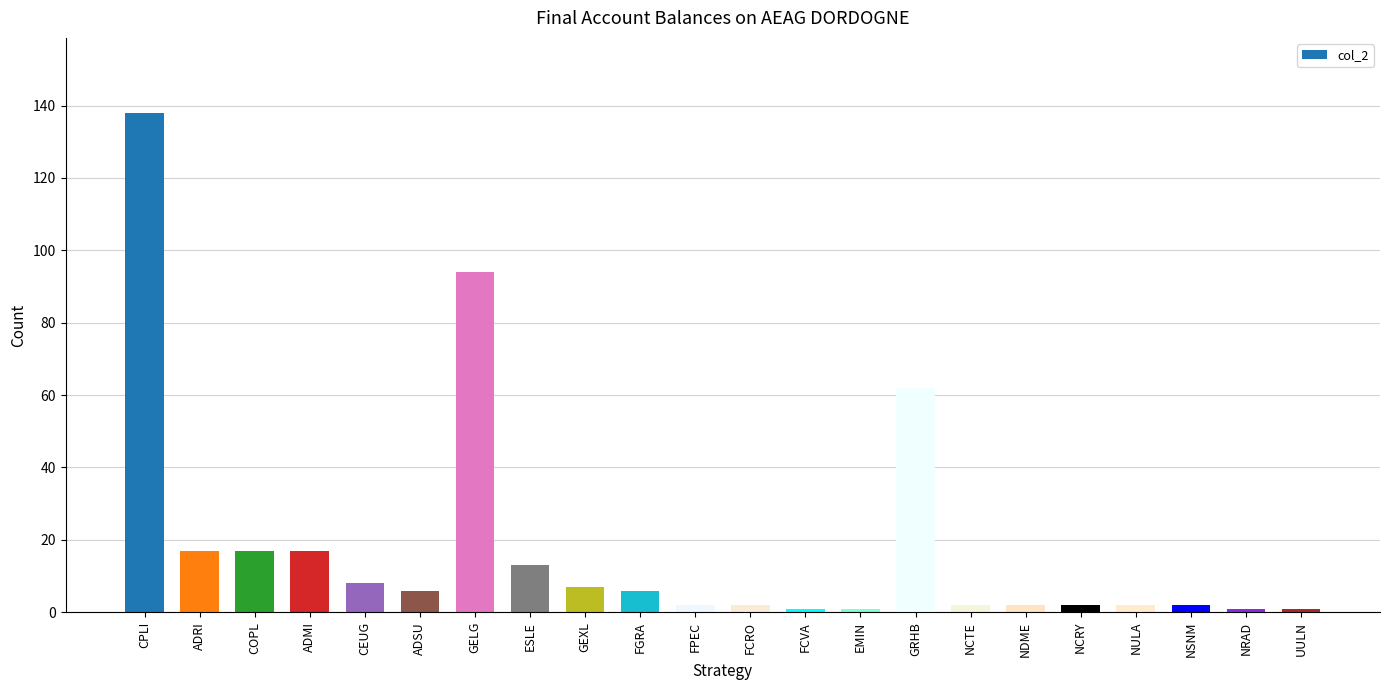

How many values are below 6?

11